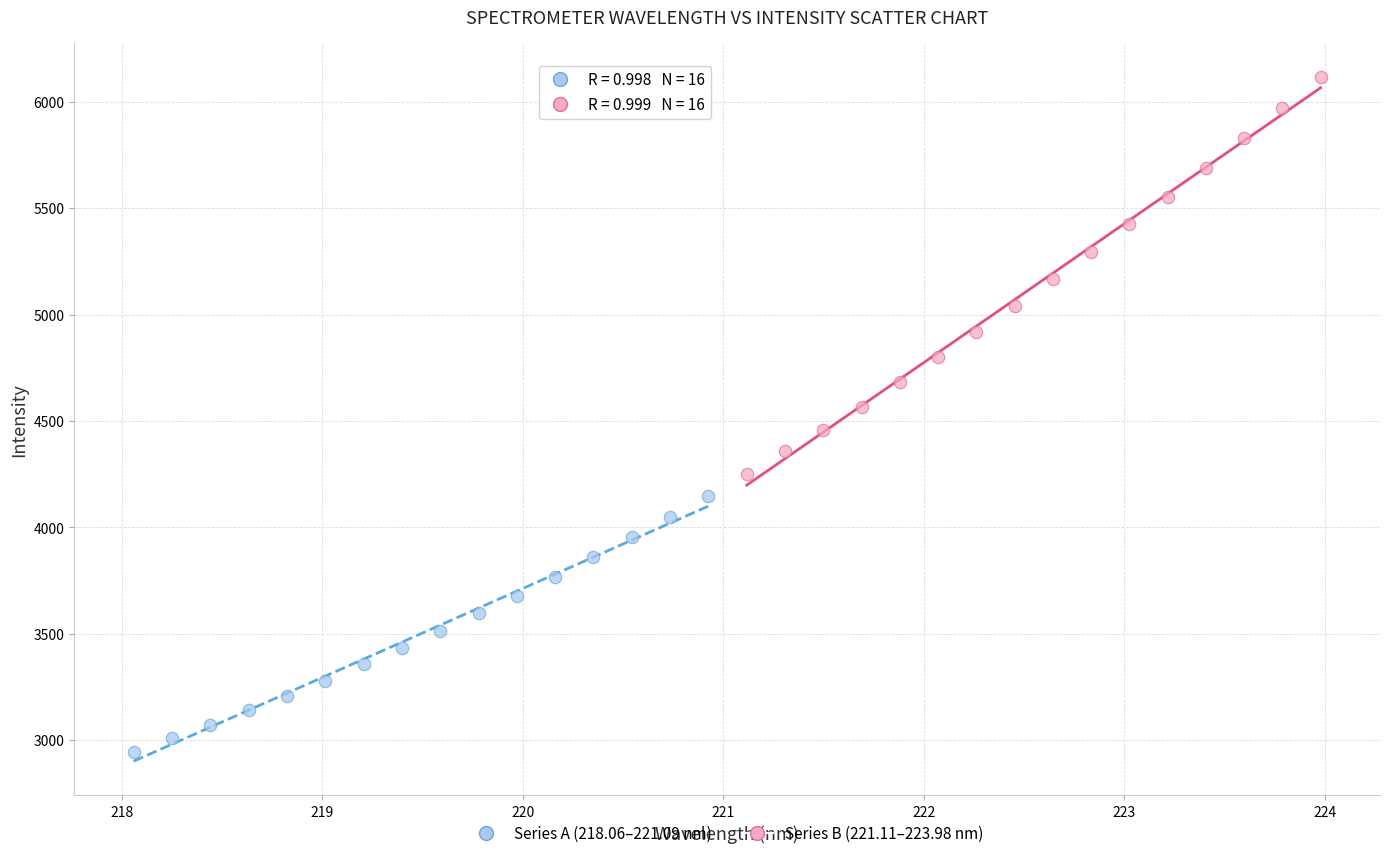

Which series reaches the maximum Y coordinate?

Series B (221.11–223.98 nm)